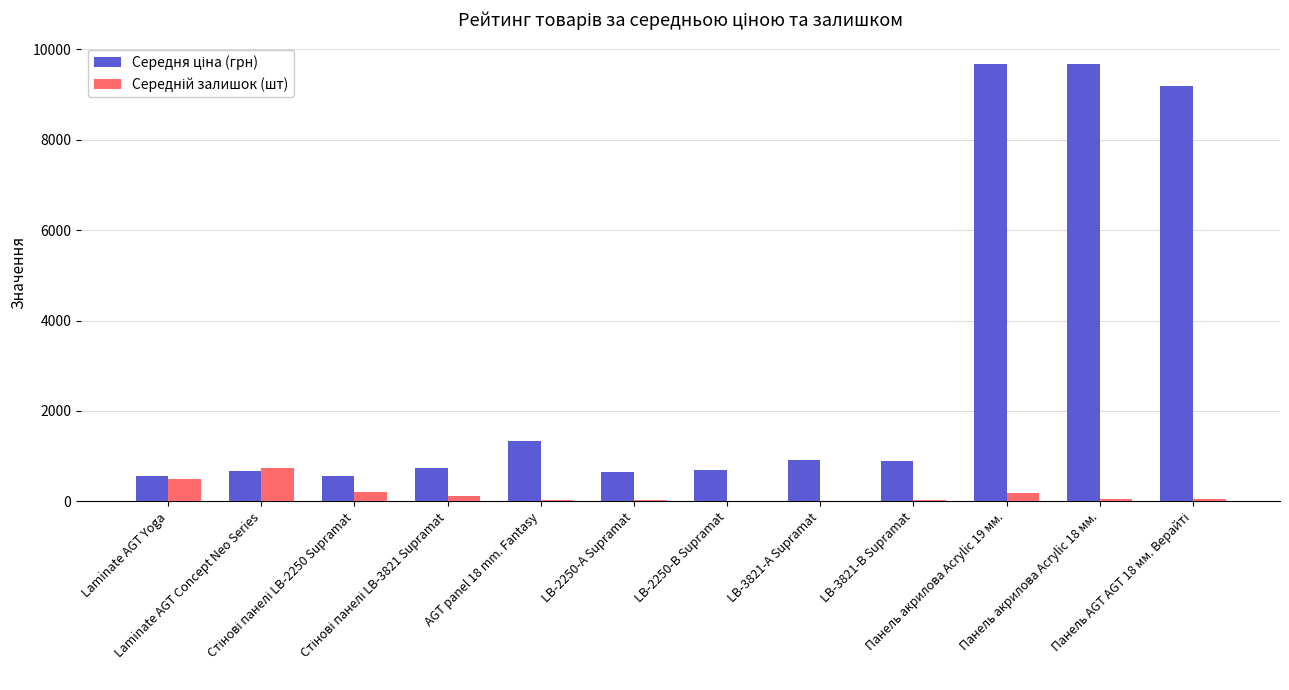

What is the maximum value shown in the chart?

9664.7